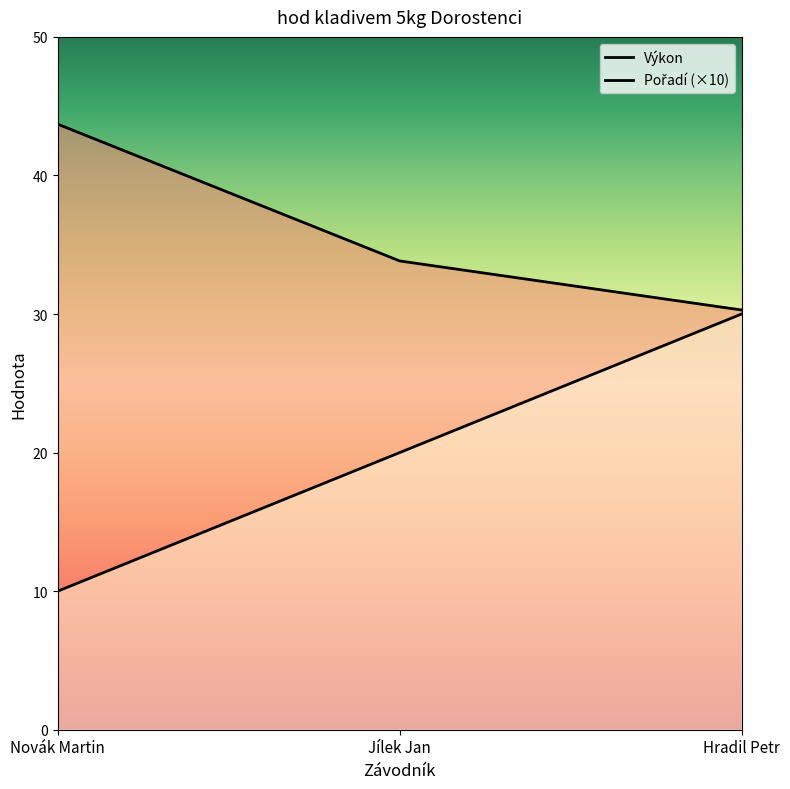

Is the value of Výkon at Hradil Petr greater than the value of Pořadí at Jílek Jan?

Yes